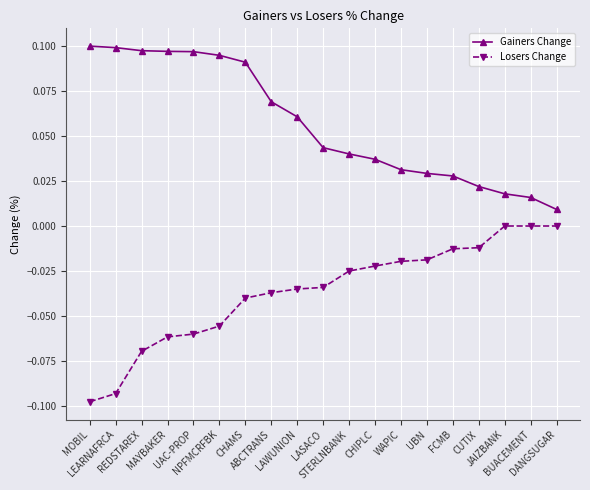

True or false: Losers Change and Gainers Change cross at least once.

False